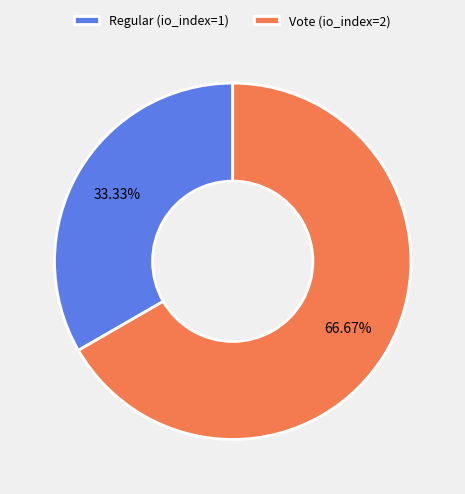

To the nearest percent, what is the combined percentage of Regular and Vote?

100%